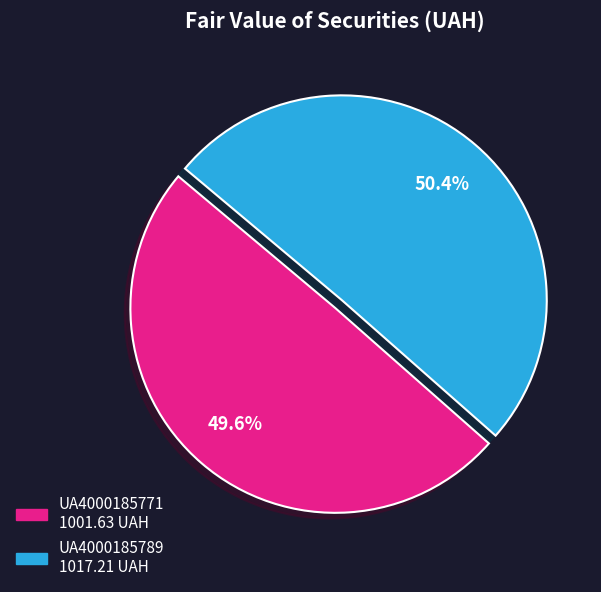

Count the number of slices in the pie.

2